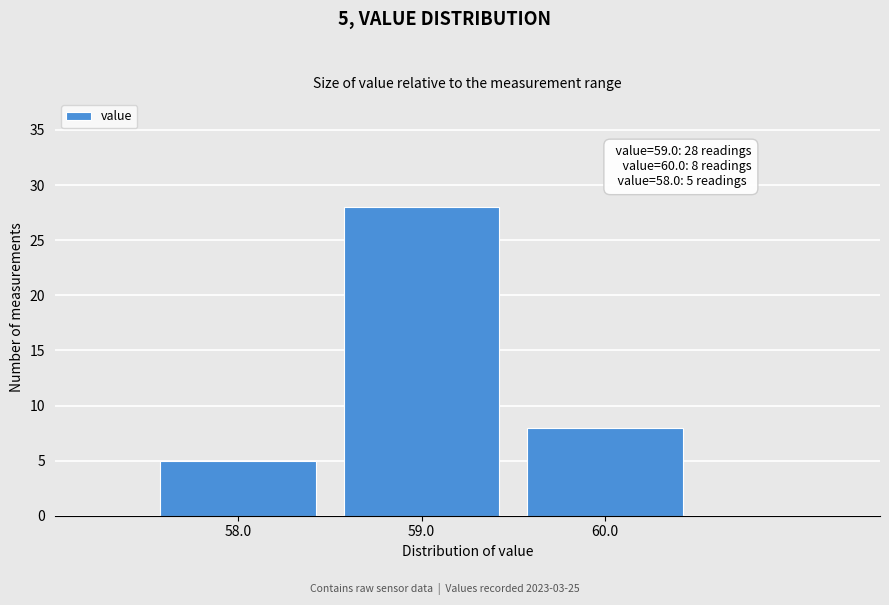

Over which range of the x-axis is the bar tallest?

58.5 to 59.5